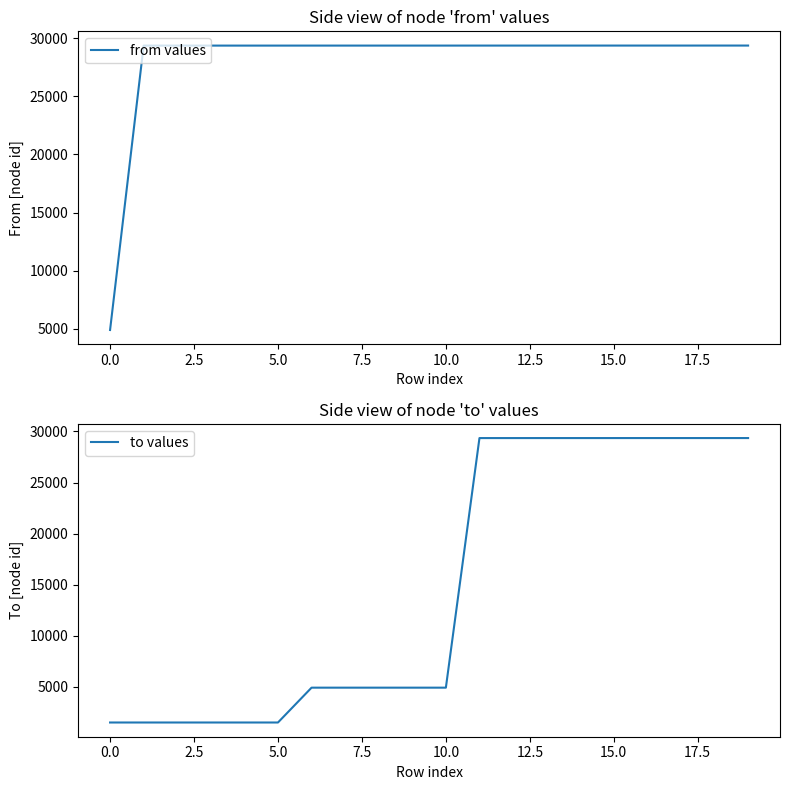

What is the lowest value of the from values series?

4913